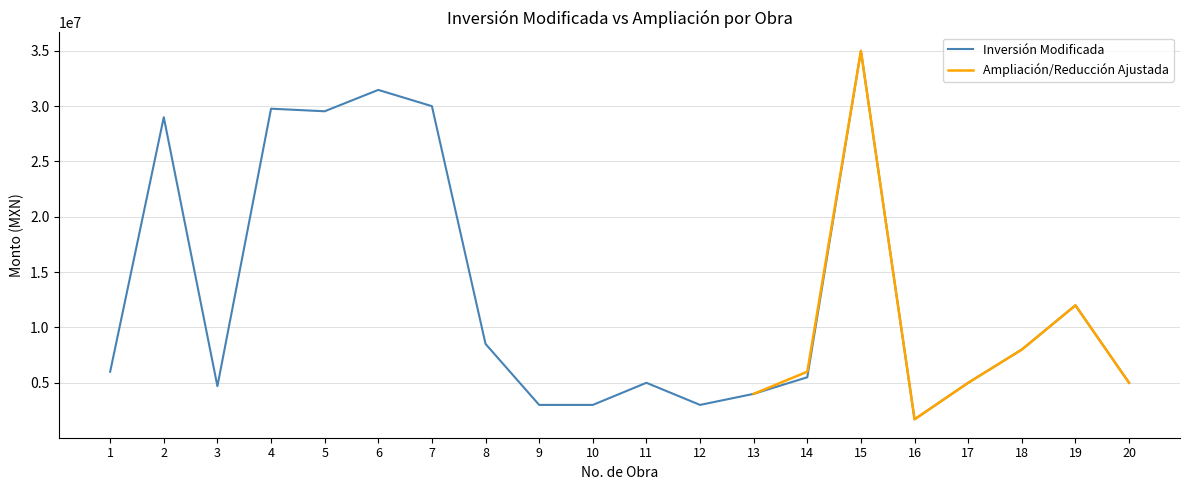

What is the change in value from 4 to 6?

+1698732.9